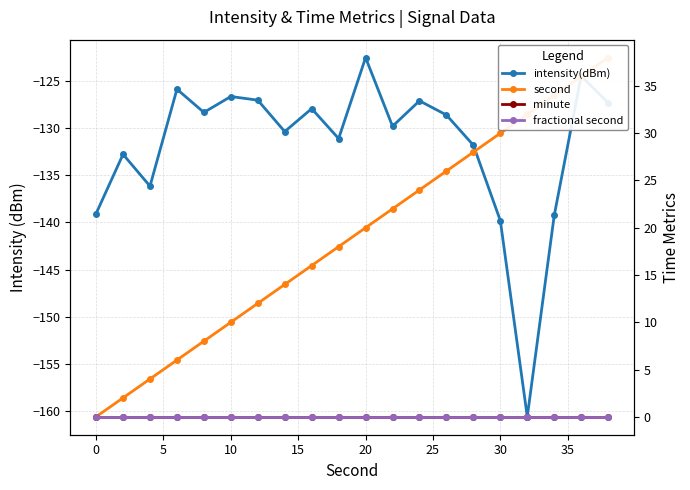

Which series has the largest range (max minus min)?

second